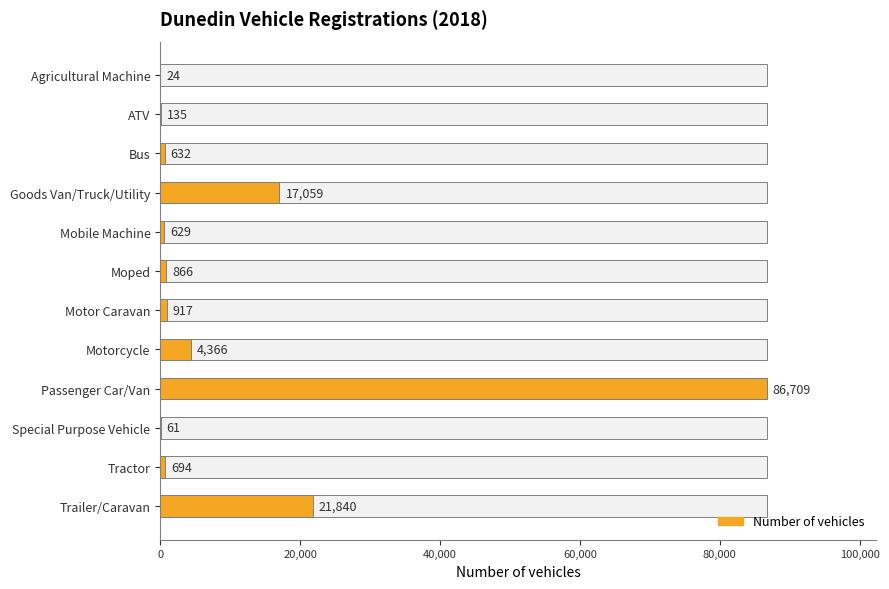

What is the difference between the maximum and minimum values?

86685